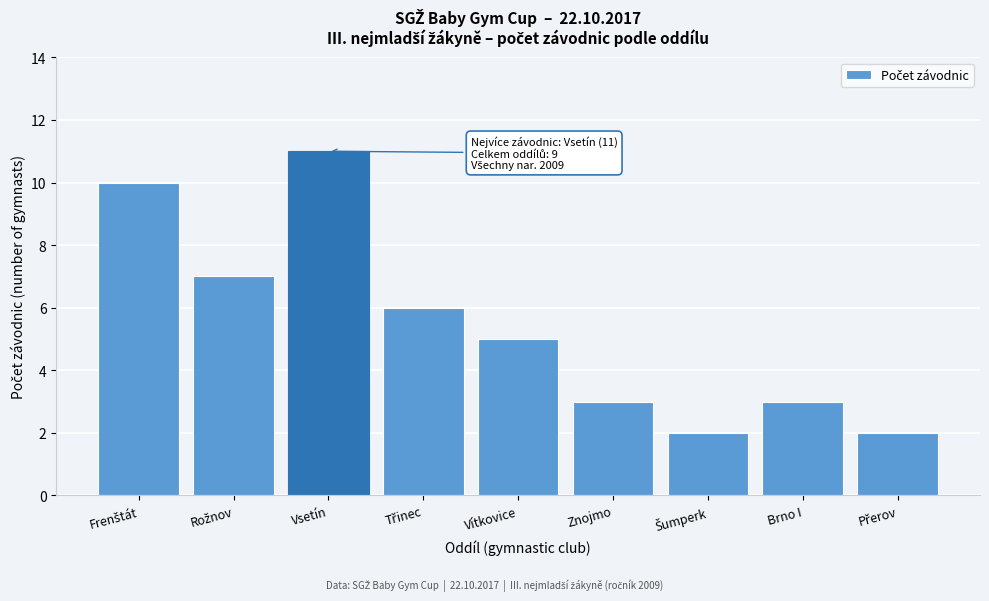

Reading left to right, list all the values displayed in this chart.

10	7	11	6	5	3	2	3	2